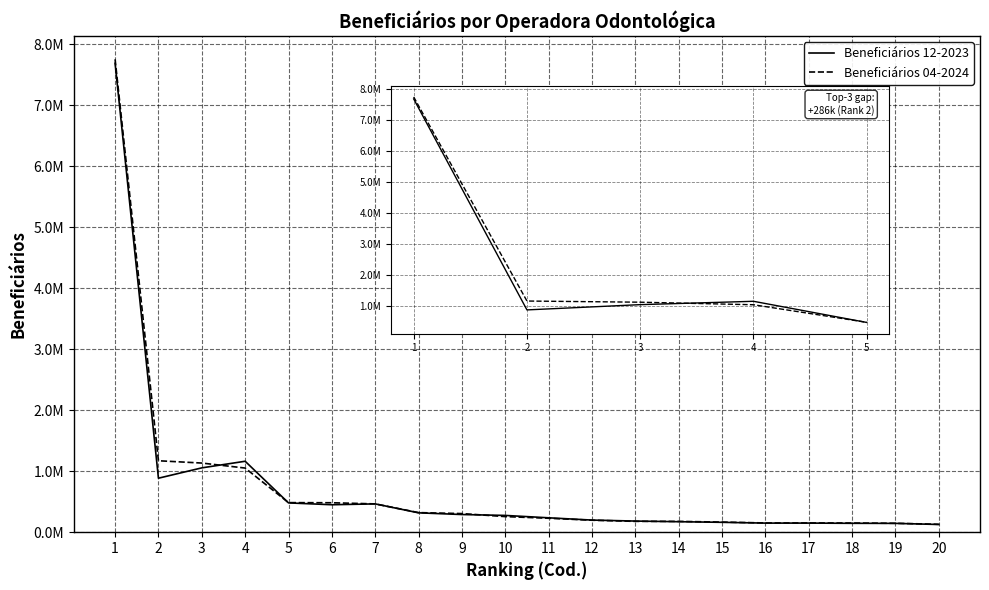

Between which two adjacent categories do Beneficiários 12-2023 and Beneficiários 04-2024 first intersect?

3 and 4